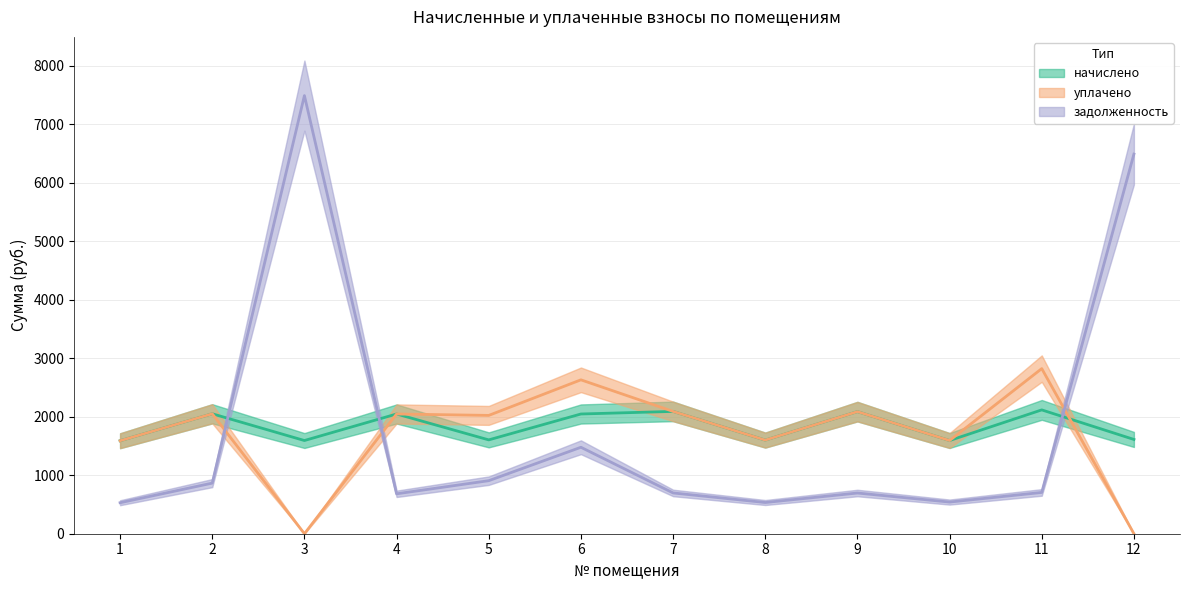

At 11, list the series in order from largest to smallest.

уплачено, начислено, задолженность